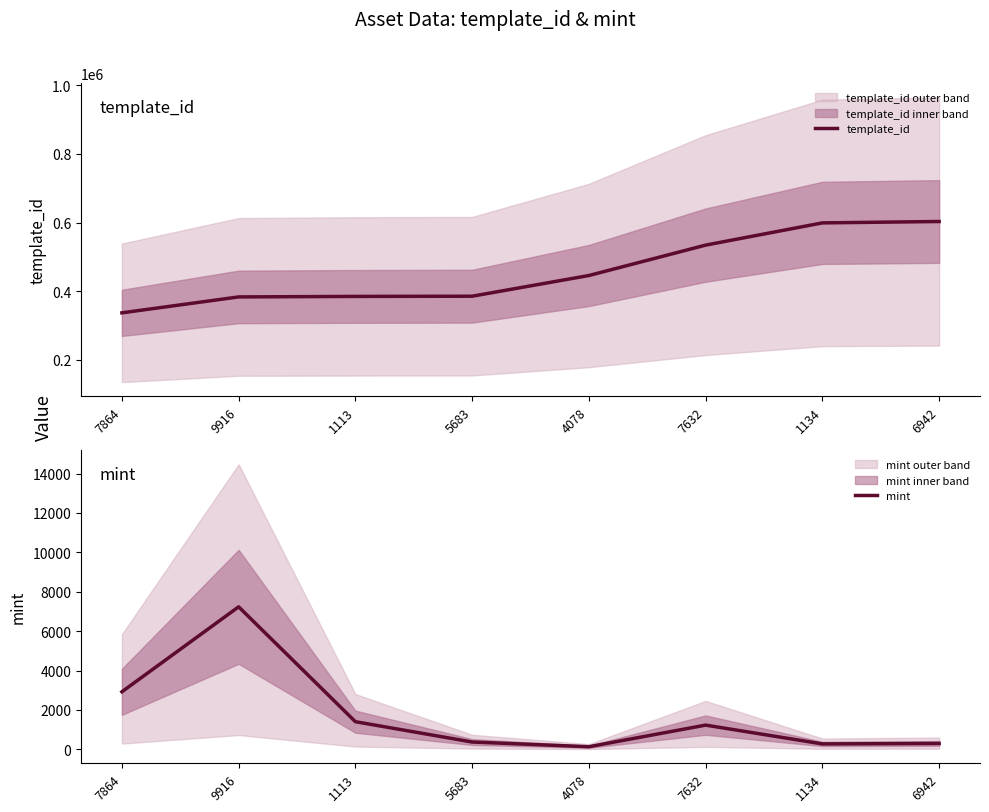

What is the lowest value of the template_id series?

336643